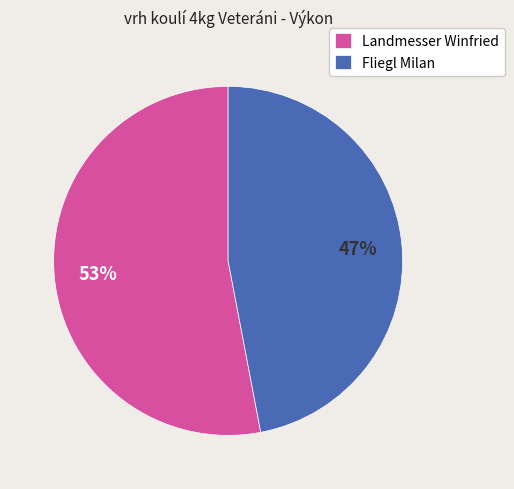

What is the largest slice in the pie chart?

Landmesser Winfried